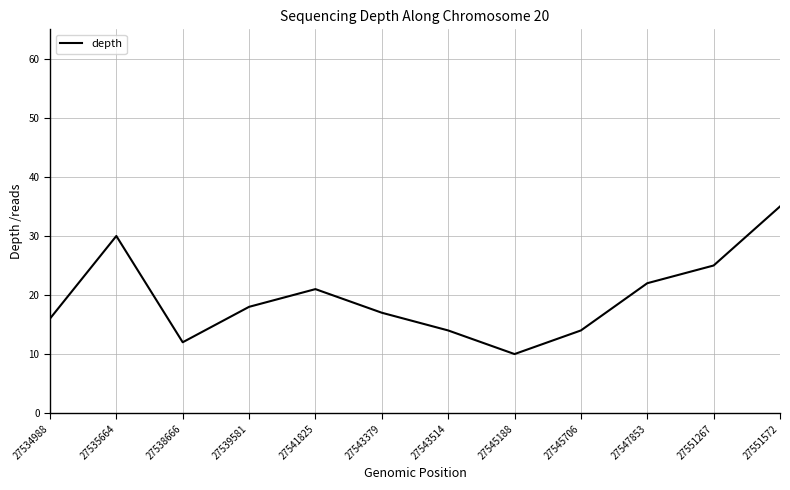

What is the change in value from 27543379 to 27551267?

+8